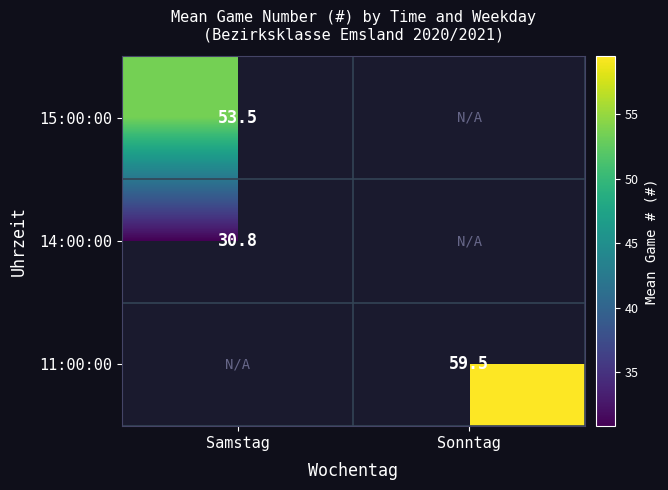

The 15:00:00 series shows 87.7 at Samstag. True or false?

False